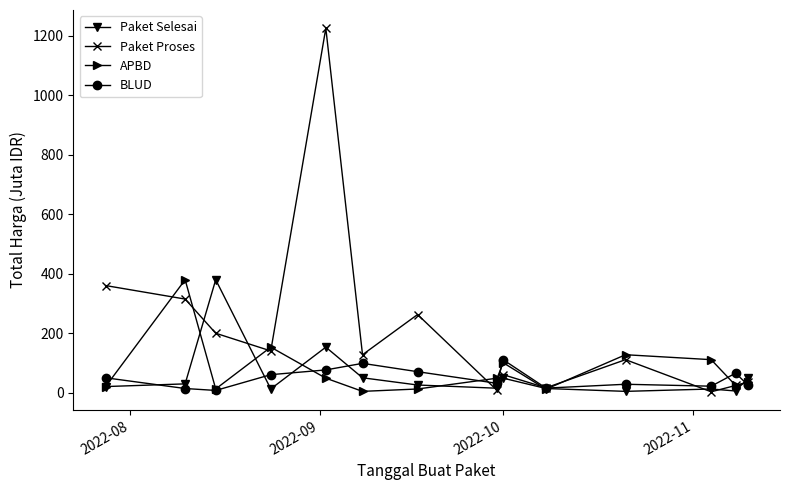

What is the smallest value displayed?

2.4